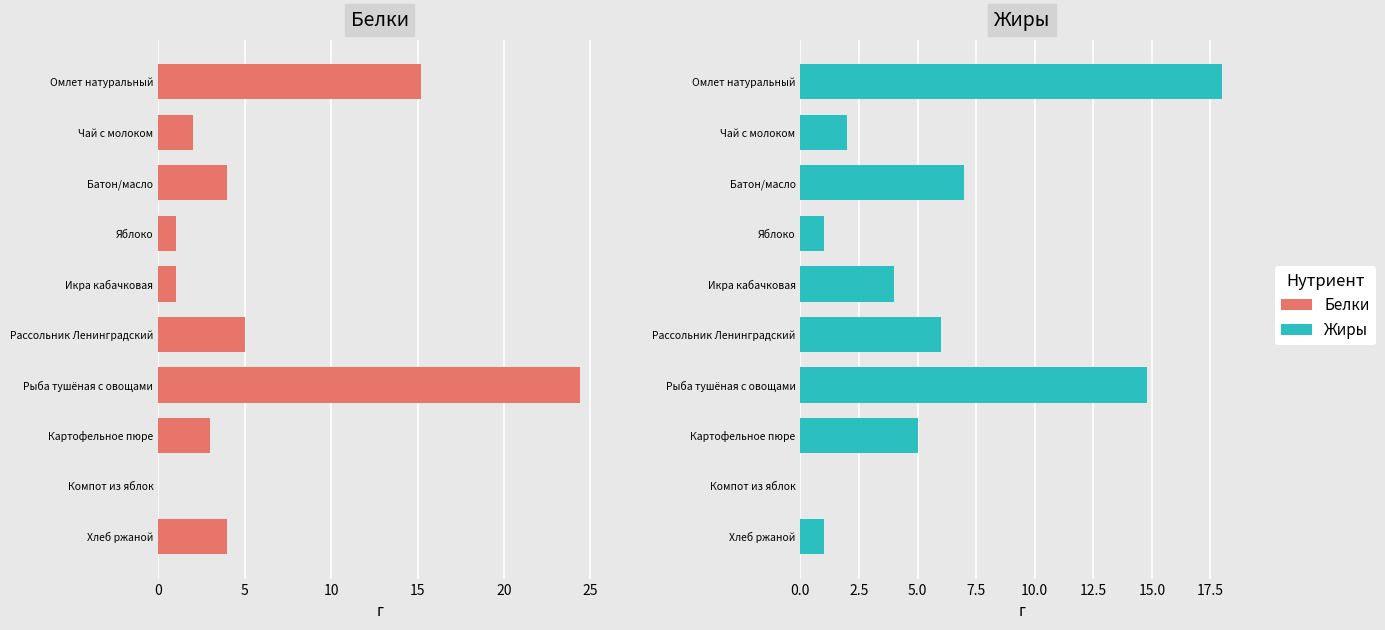

What is the sum of all Жиры values?

58.8